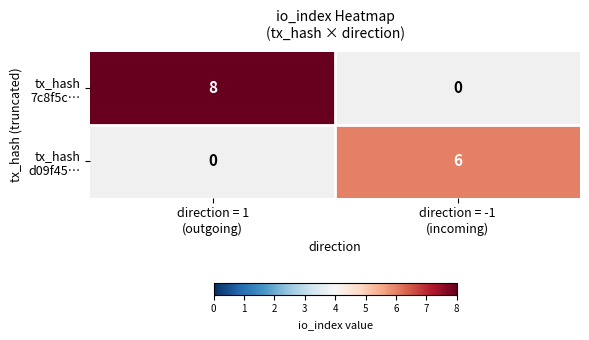

List the labels in order of tx_hash 7c8f5c… value, largest first.

direction = 1 (outgoing), direction = -1 (incoming)